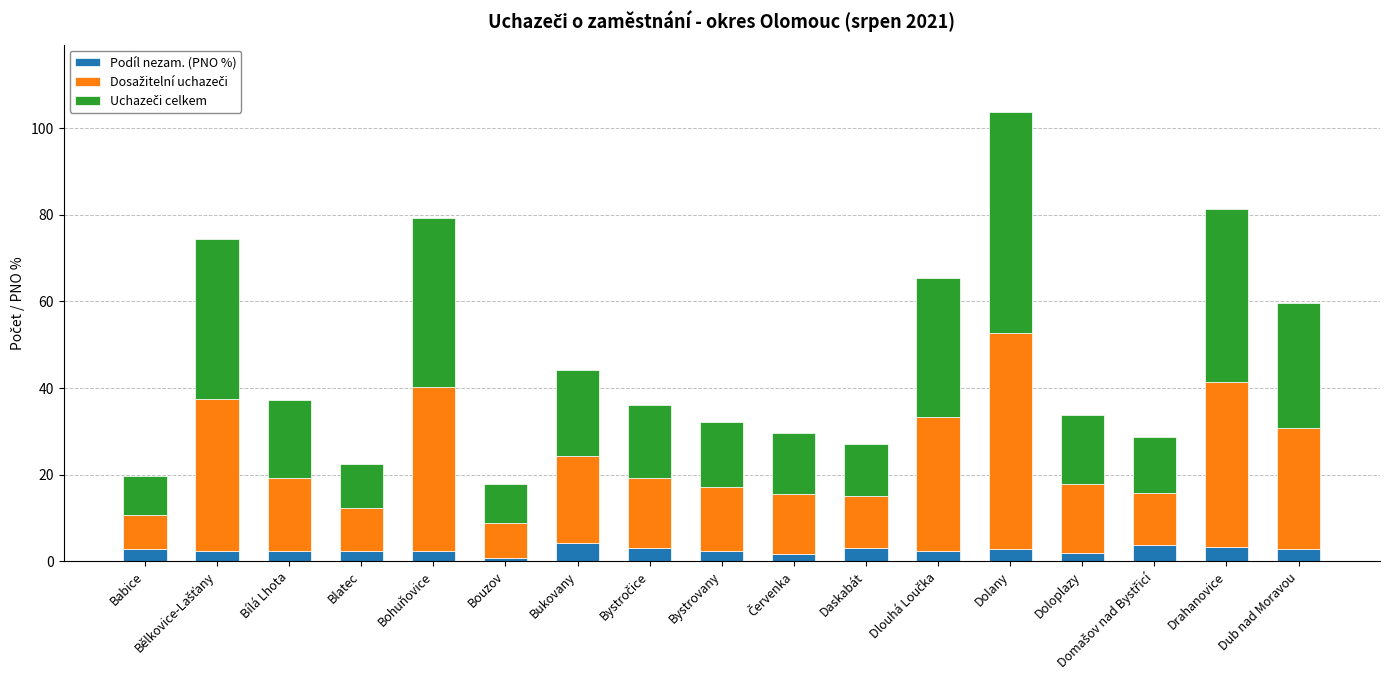

What is the difference between the maximum and minimum values in the Podíl nezam. (PNO %) series?

3.4